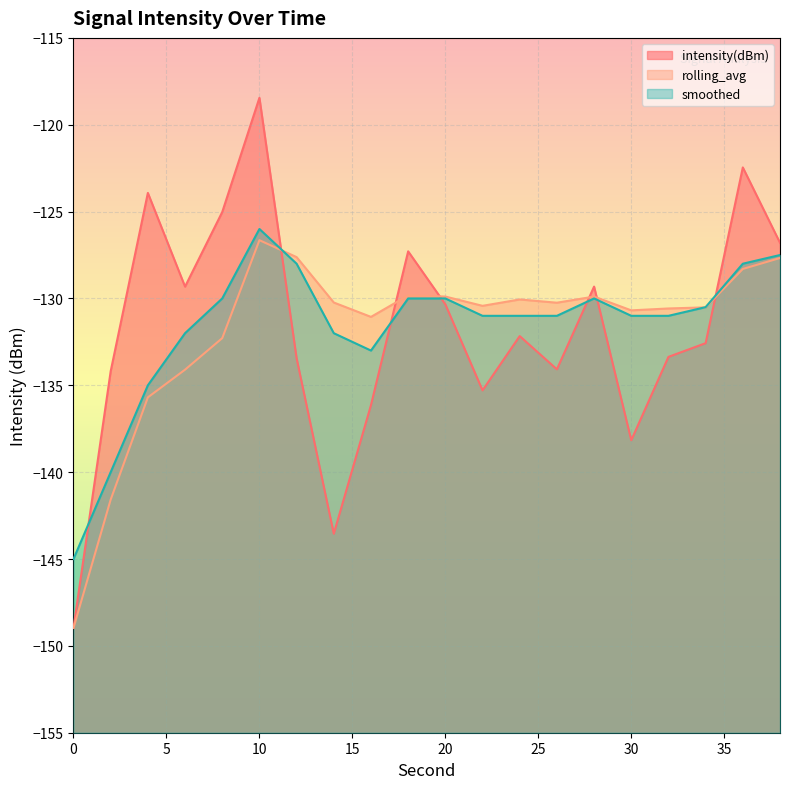

In rolling_avg, how many points are higher than both neighbors (excluding endpoints)?

4